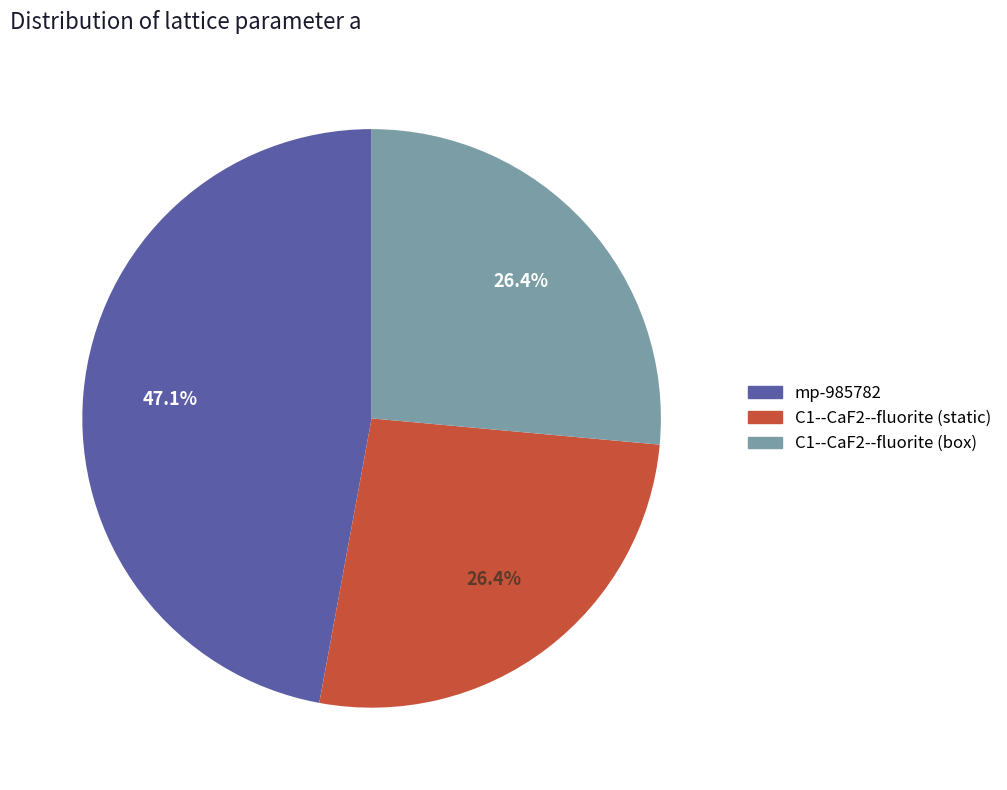

To the nearest percent, what percentage of the pie is mp-985782?

47%